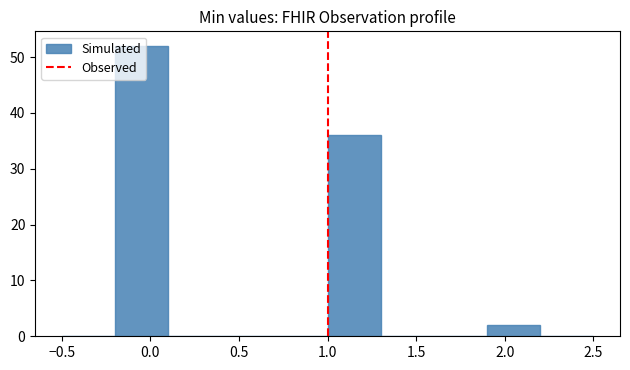

What is the height of the bar covering 1.9 to 2.2 on the x-axis? The values are not printed on the chart, so give them approximately, as read against the axis.

2